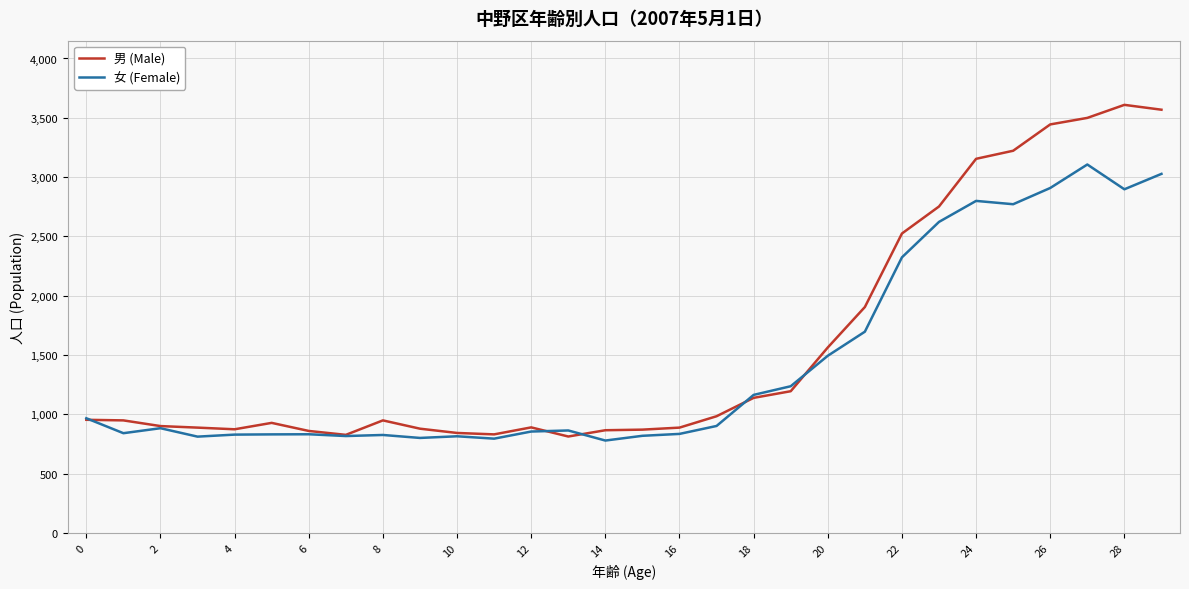

What is the difference between the maximum and second lowest values in the 女 (Female) series?

2312